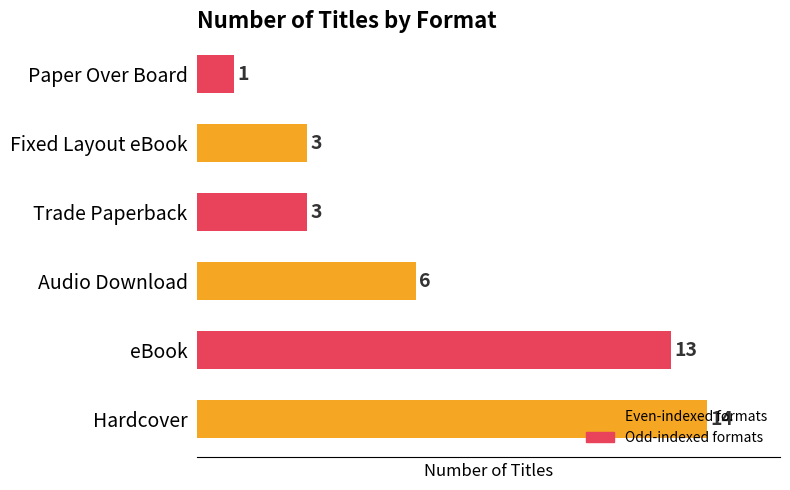

Is it true that the value at Audio Download is 4?

False